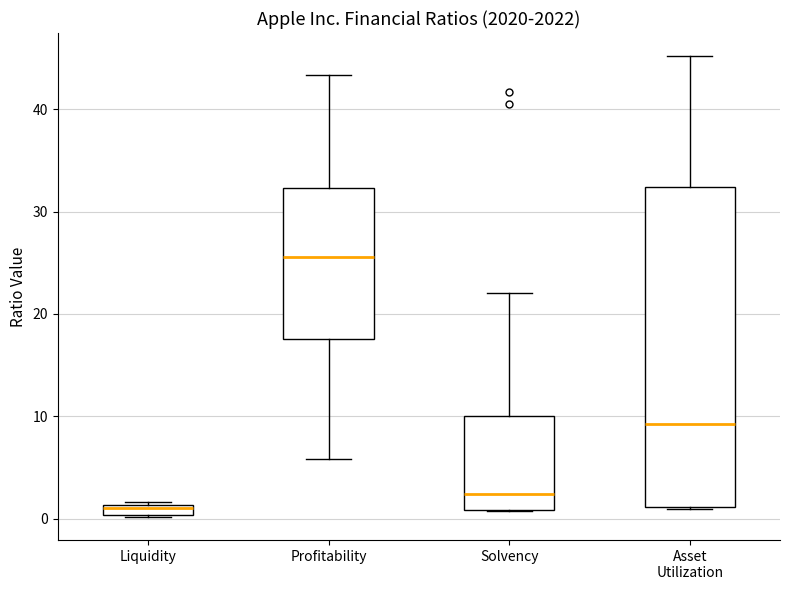

Comparing the boxes themselves (not the whiskers), which one is the tallest?

Asset Utilization